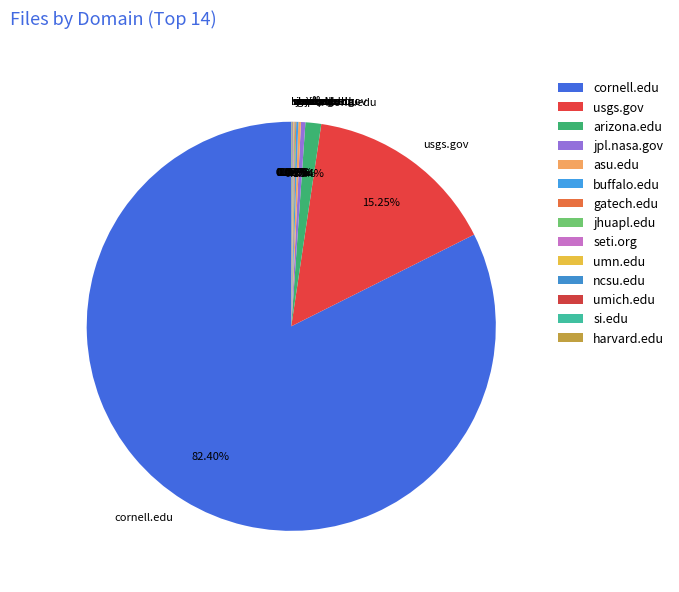

Does cornell.edu represent more than half of the total?

Yes